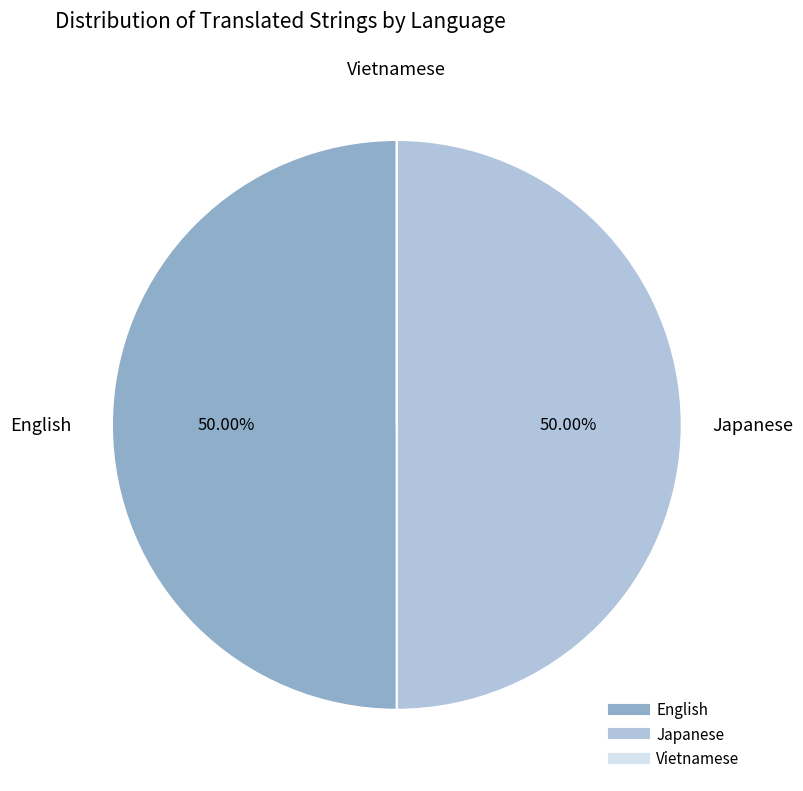

Do English and Japanese together represent more than half of the pie?

Yes